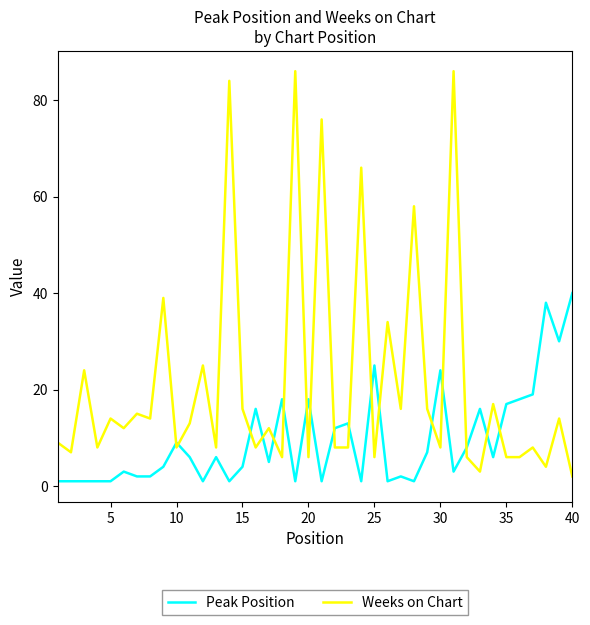

Rank the series by their maximum value, from lowest to highest.

Peak Position, Weeks on Chart